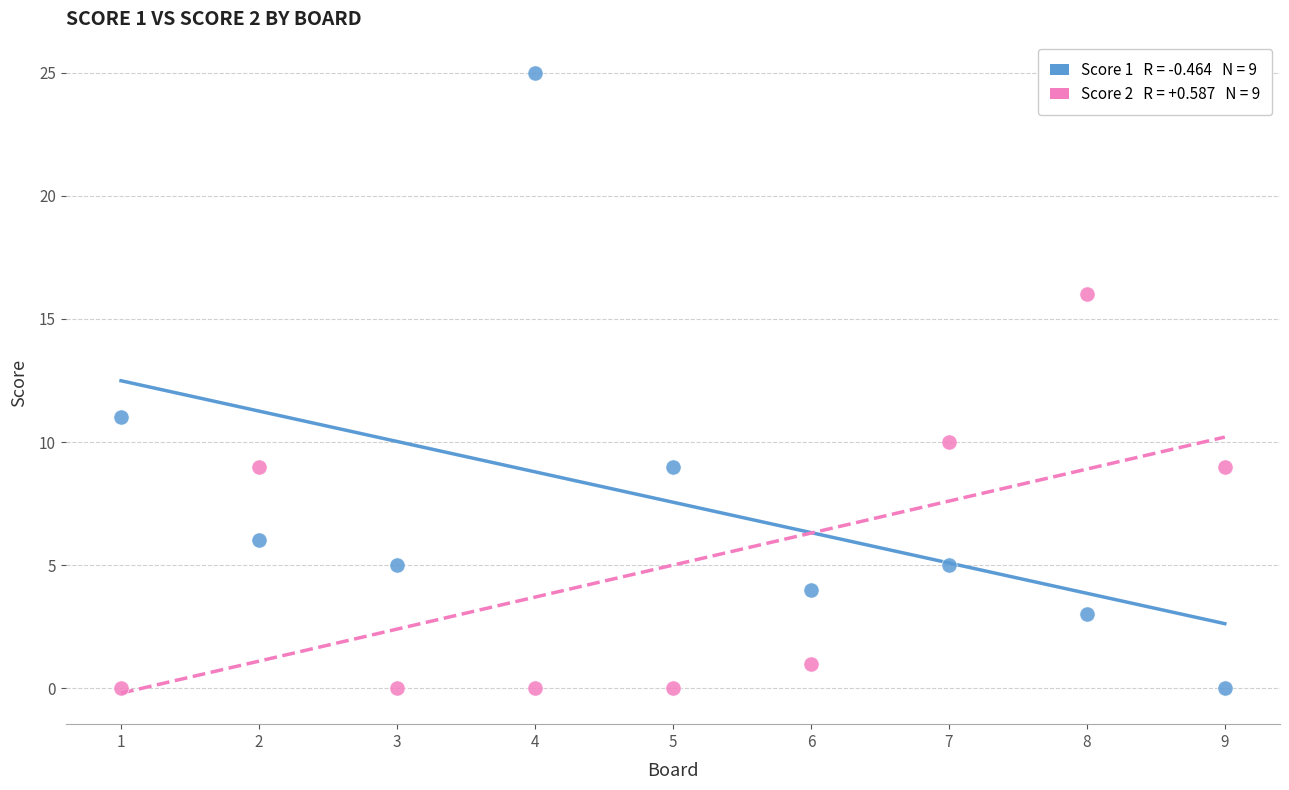

Across all series, what Y value is closest to 12?

11